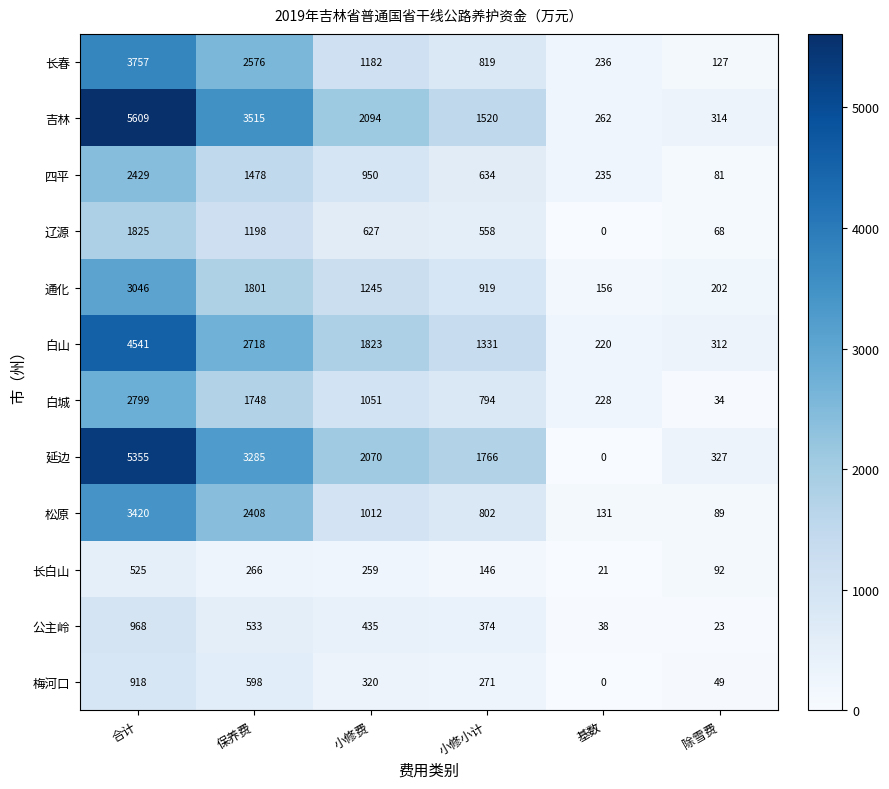

The 公主岭 series shows 98 at 小修费. True or false?

False